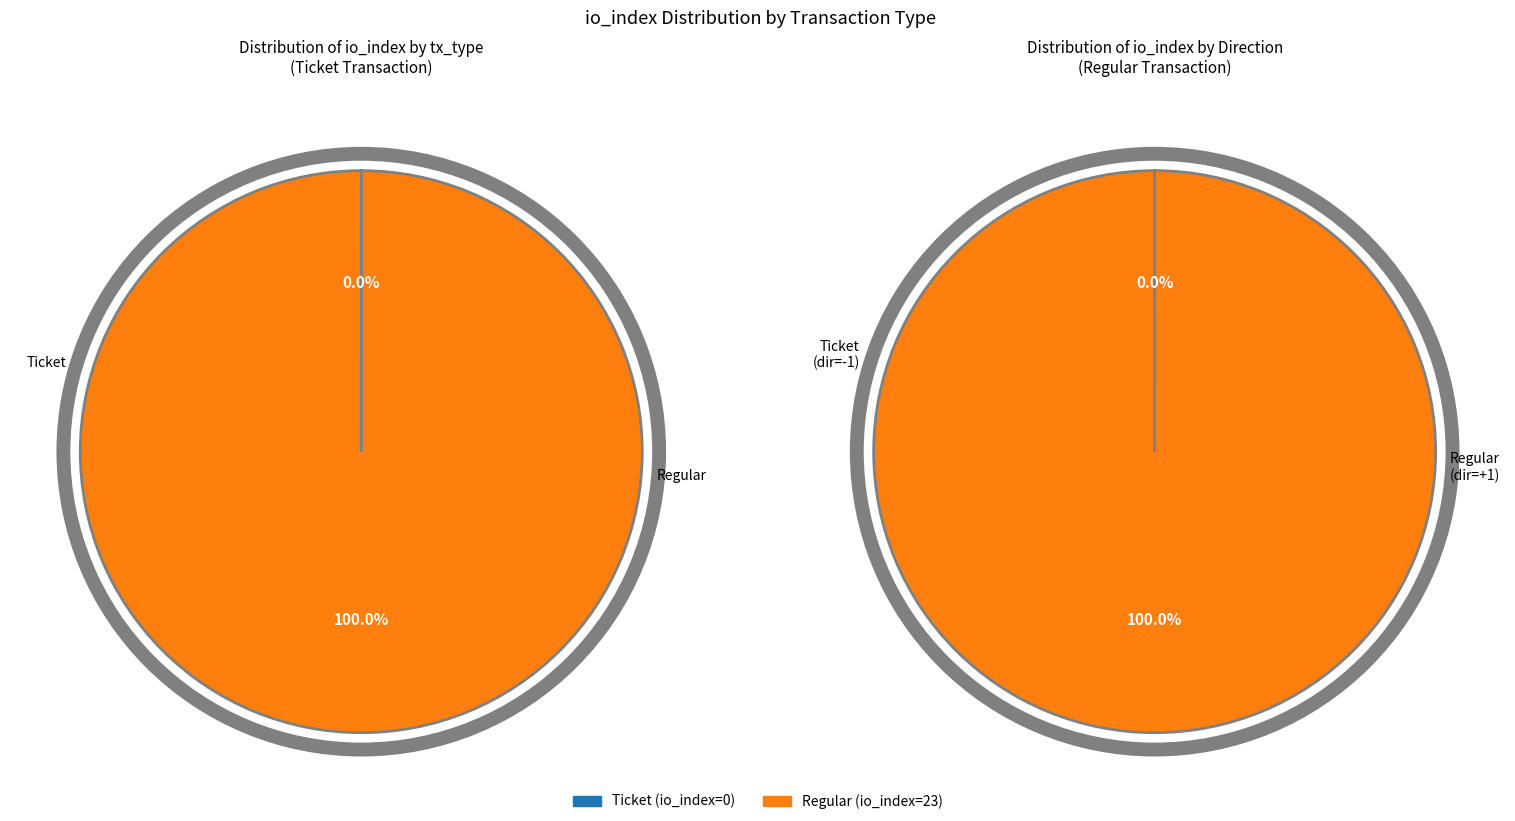

Is there any slice that represents more than half of the pie?

Yes